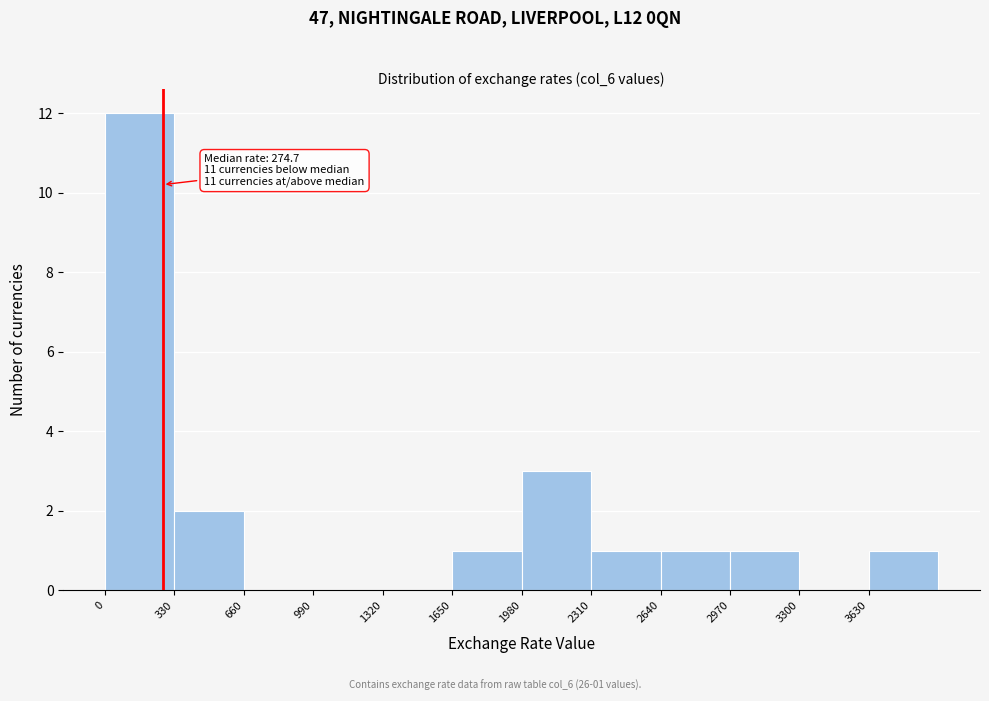

Which range on the x-axis has the tallest bar?

0 to 350